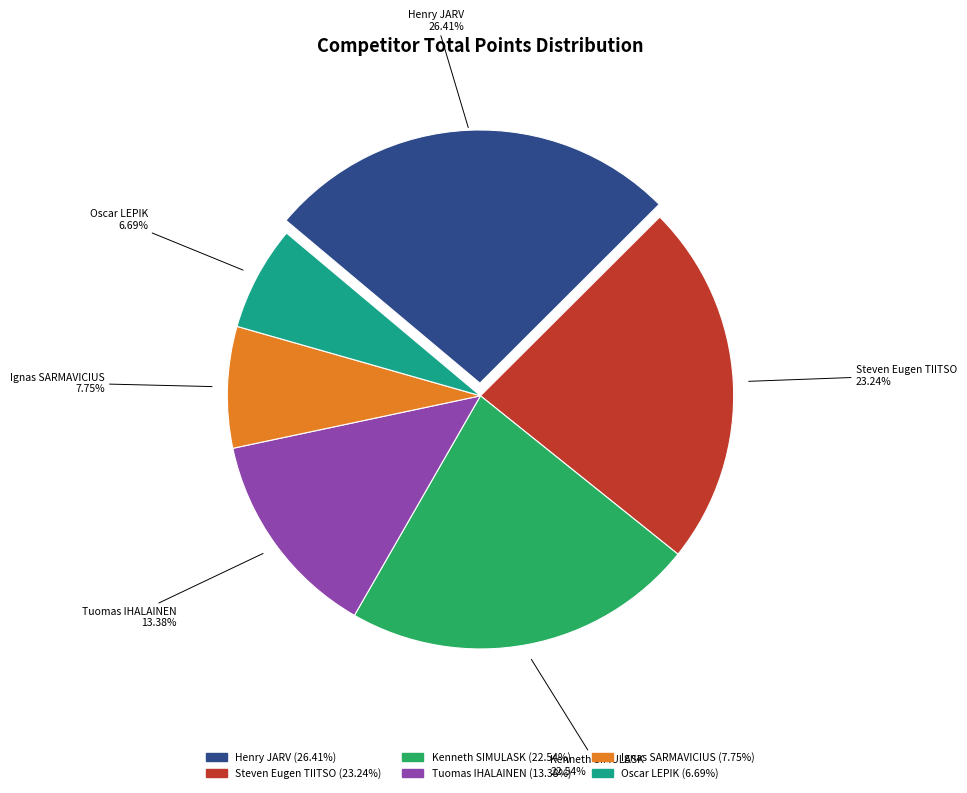

How many slices are in this pie chart?

6